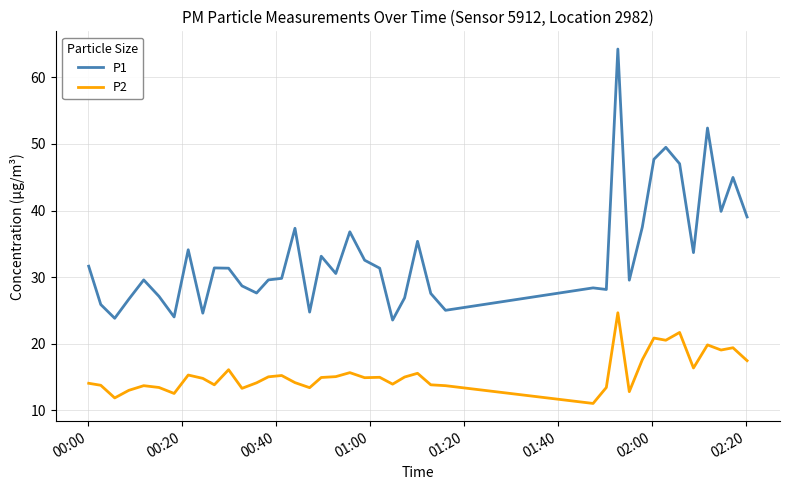

Which series has the largest total across all categories?

P1